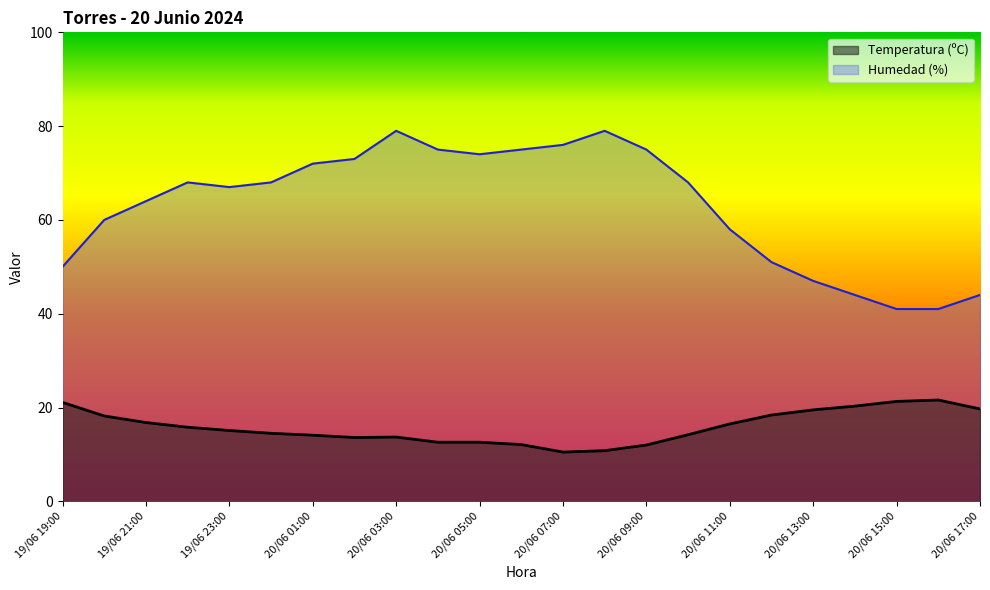

Which has a higher value, 20/06 09:00 or 20/06 02:00?

20/06 02:00